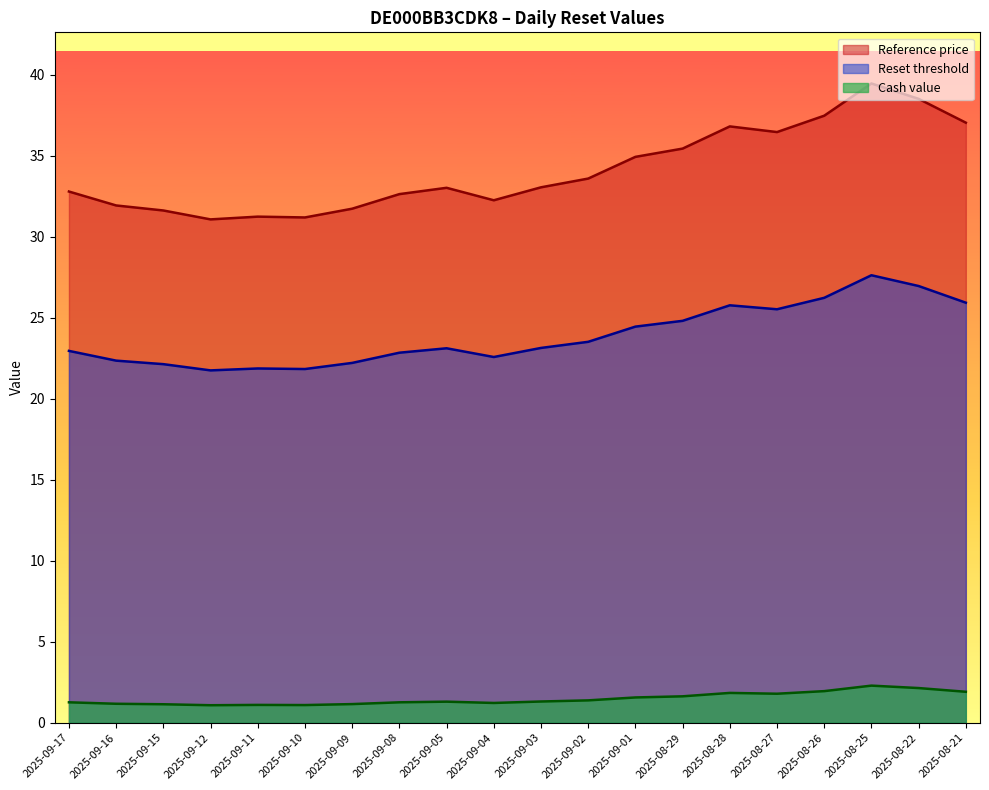

At which label does Reference price reach its minimum?

2025-09-12